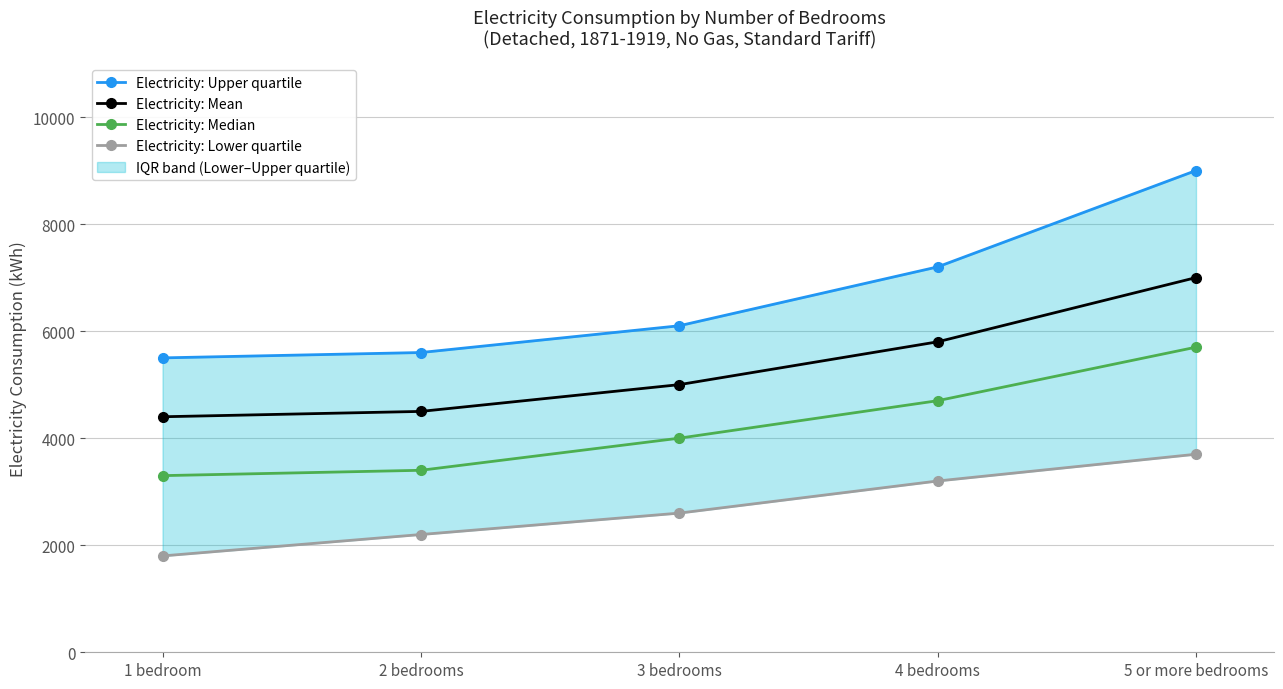

Rank the series at 1 bedroom from highest to lowest value.

Electricity: Upper quartile, Electricity: Mean, Electricity: Median, Electricity: Lower quartile